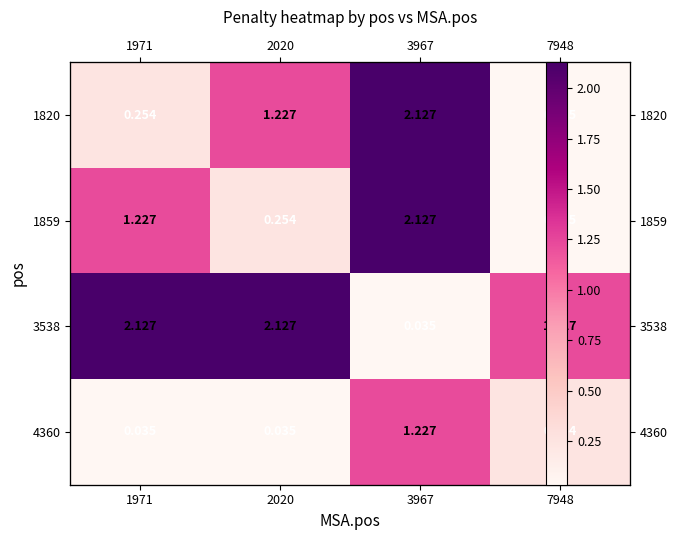

Which label corresponds to the largest value in the chart?

3967